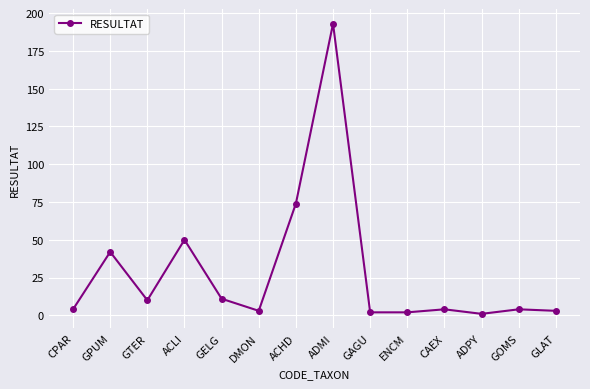

Reading left to right, extract all data points from this chart.

CPAR=4	GPUM=42	GTER=10	ACLI=50	GELG=11	DMON=3	ACHD=74	ADMI=193	GAGU=2	ENCM=2	CAEX=4	ADPY=1	GOMS=4	GLAT=3